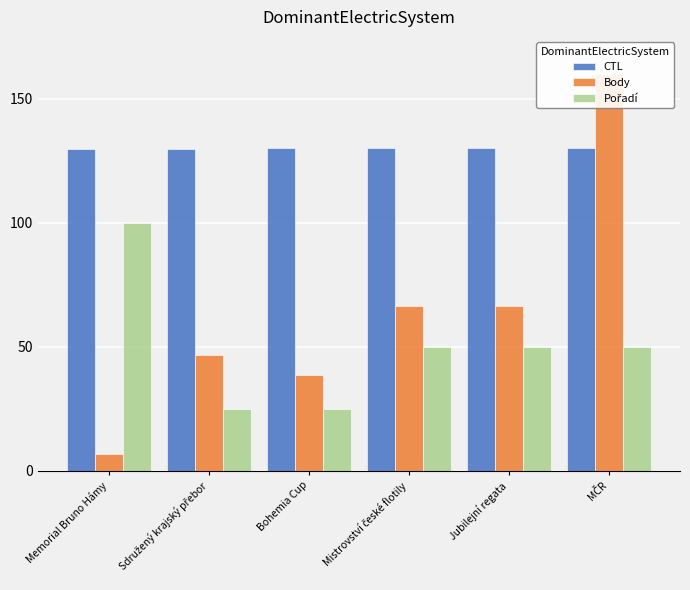

What position from the left is Memorial Bruno Hámy?

1